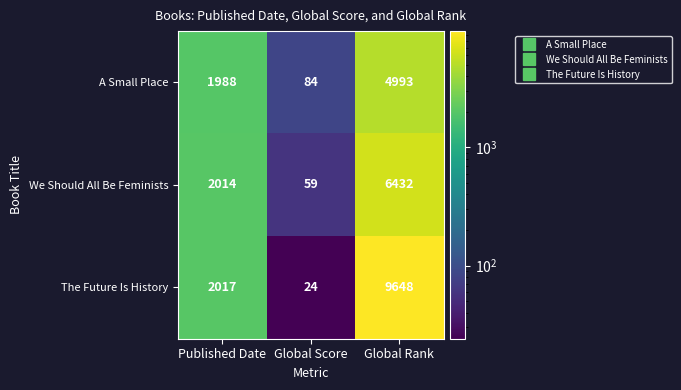

Which series changed the most between Global Score and Global Rank?

The Future Is History